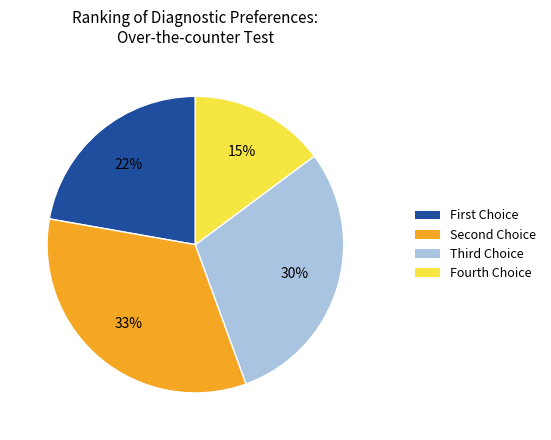

Rank the categories by value from lowest to highest.

Fourth Choice, First Choice, Third Choice, Second Choice